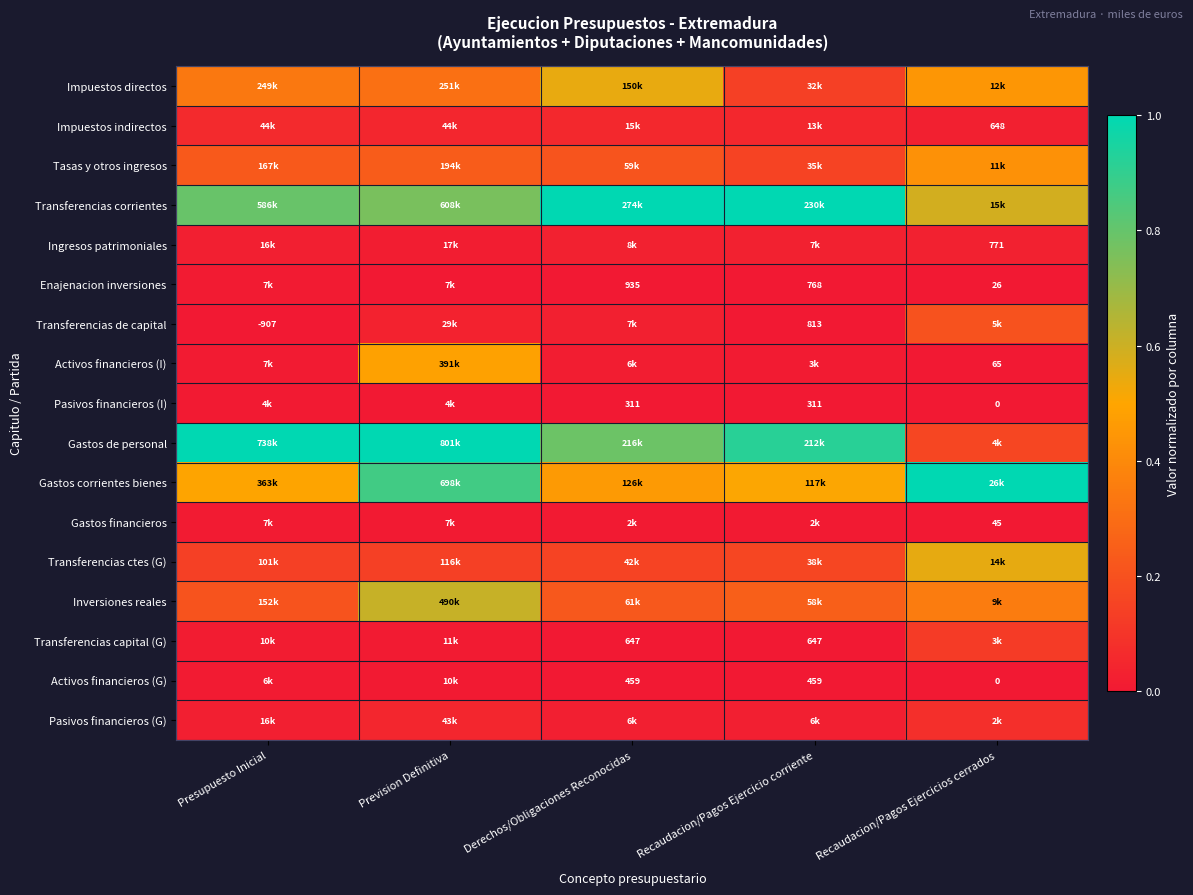

Is the value of Transferencias de capital at Recaudacion/Pagos Ejercicio corriente greater than the value of Impuestos indirectos at Recaudacion/Pagos Ejercicios cerrados?

Yes